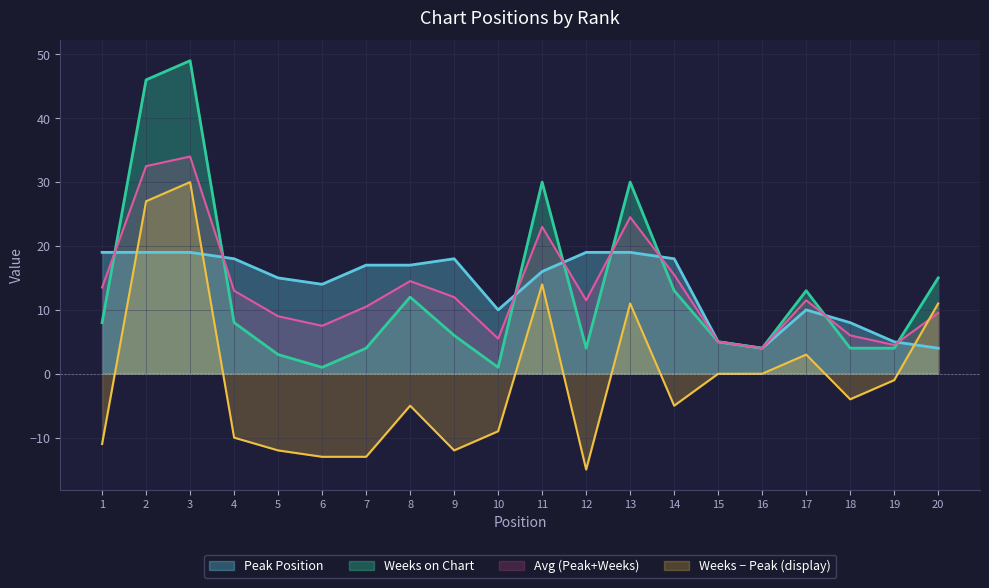

Which series changed the most between 16 and 18?

Peak Position